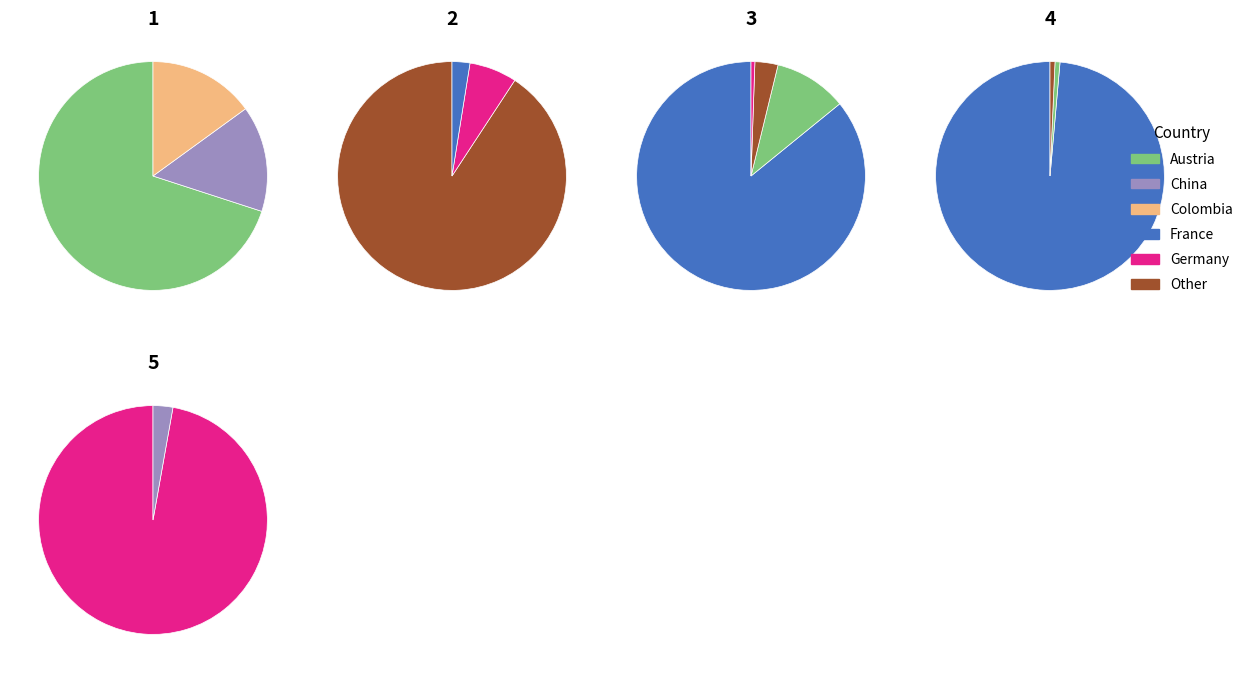

How many slices are in this pie chart?

5